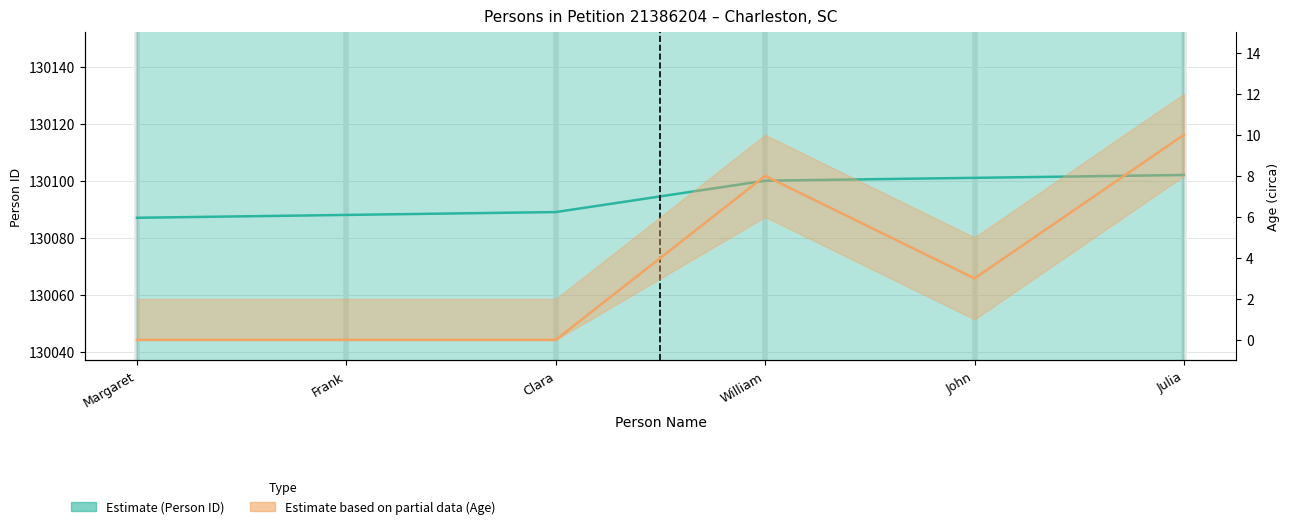

At William, list the series in order from smallest to largest.

age, personId